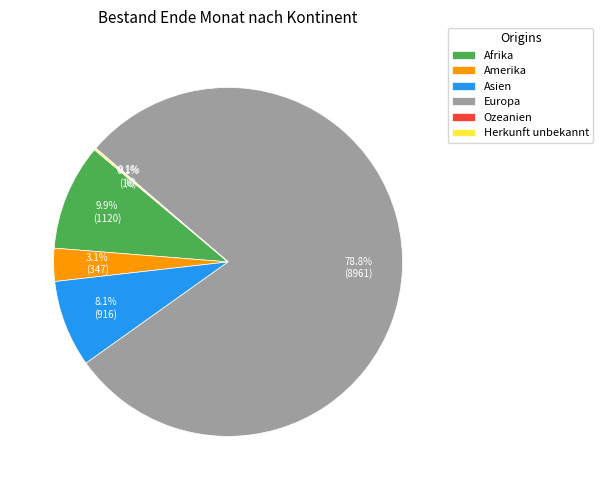

Is the sum of Europa and Afrika greater than half?

Yes